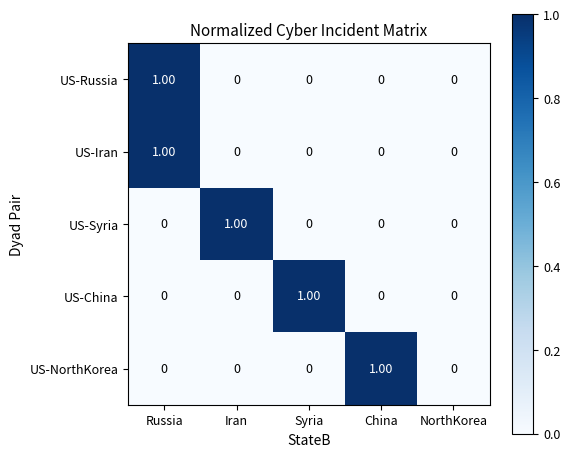

Is the value of US-Iran at Iran greater than the value of US-China at Syria?

No